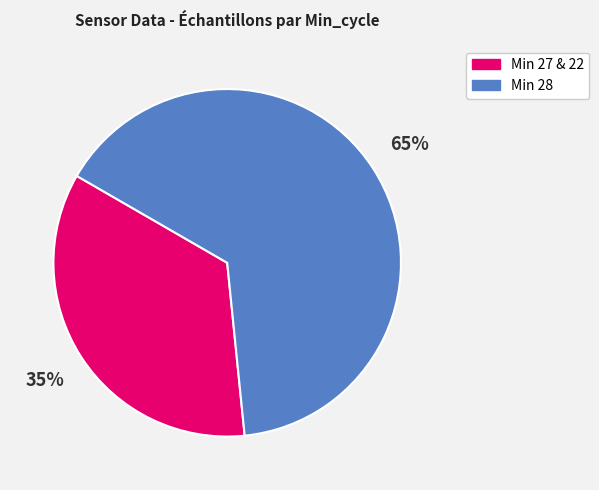

Is the sum of Min 27 & 22 and Min 28 greater than half?

Yes